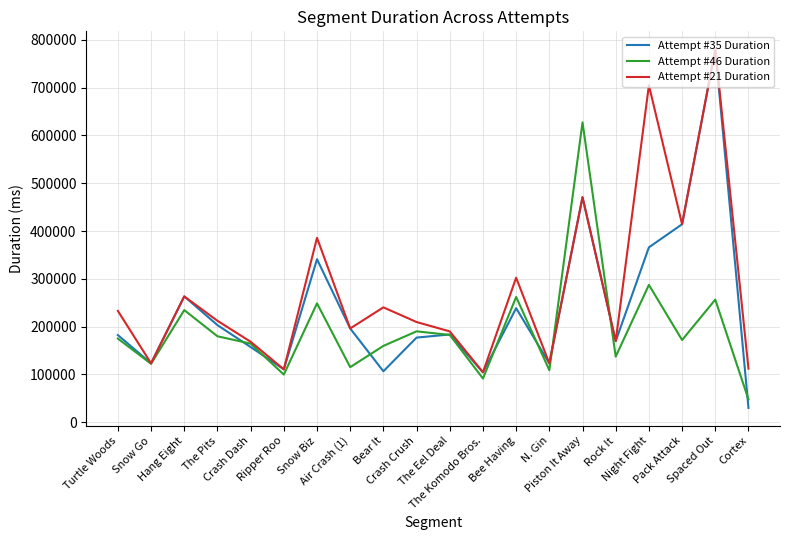

Which series has the largest range (max minus min)?

Attempt #35 Duration